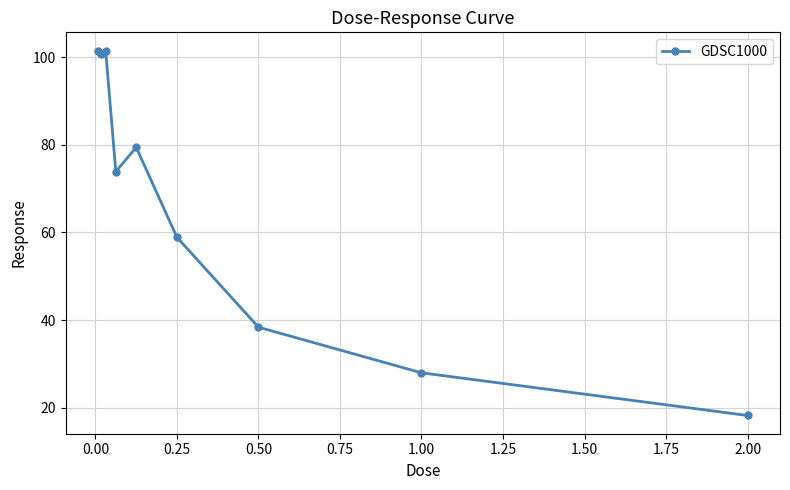

What is the minimum value shown in the chart?

18.3